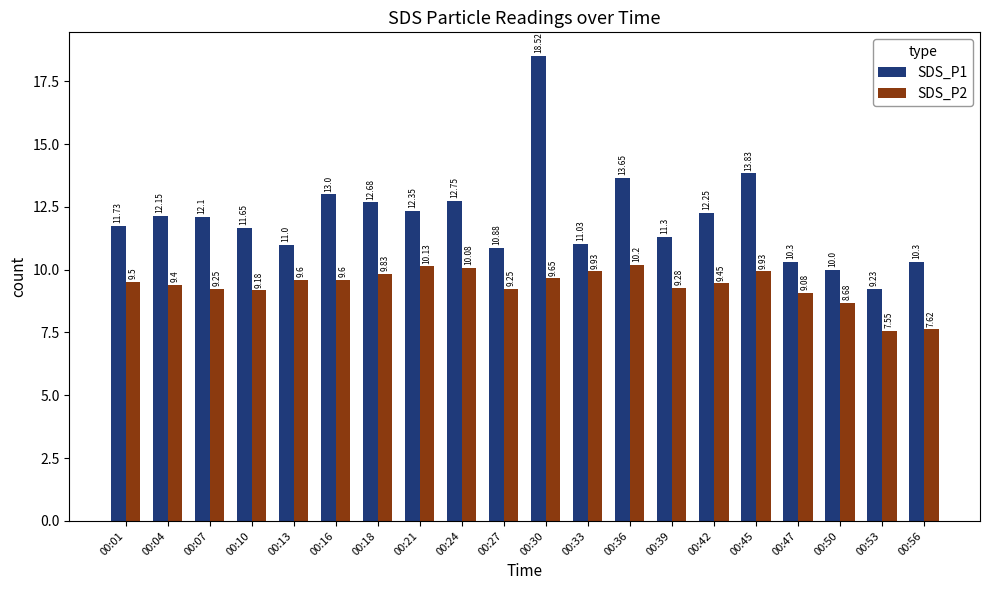

At how many categories does at least one series exceed 8?

20